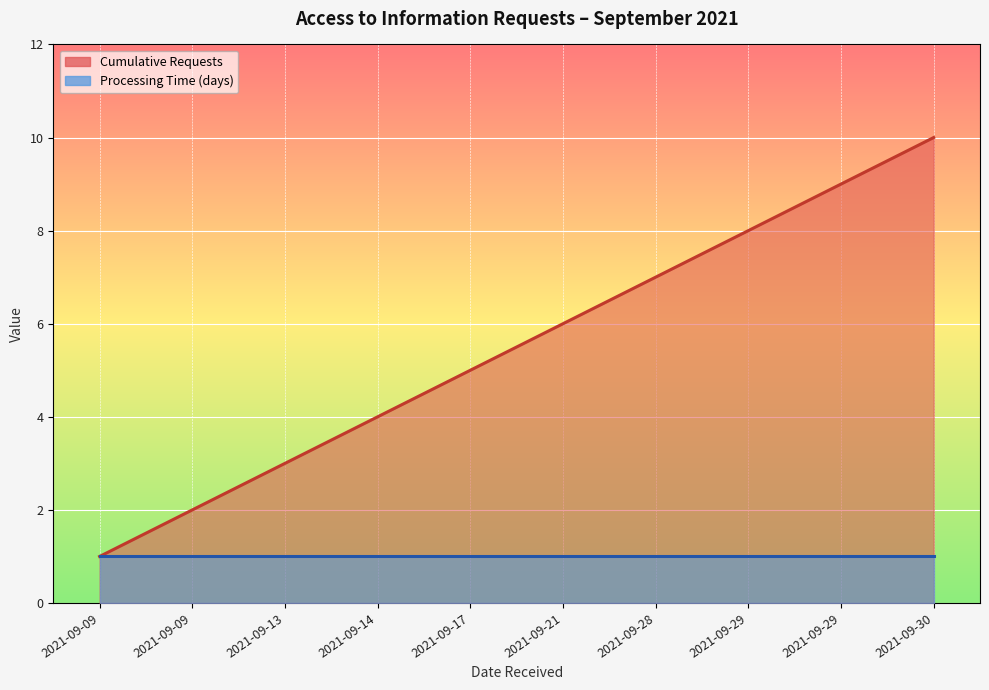

Is it true that the value at 2021-09-21 is 6?

True